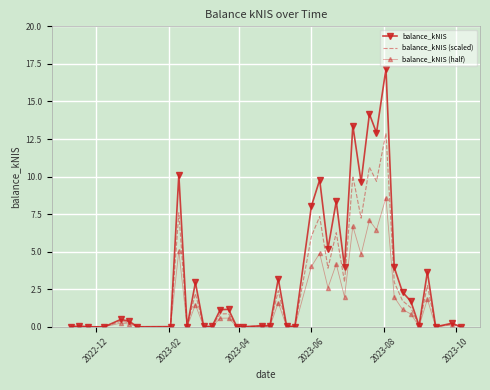

Rank the series by their maximum value, from highest to lowest.

balance_kNIS, balance_kNIS (scaled), balance_kNIS (half)